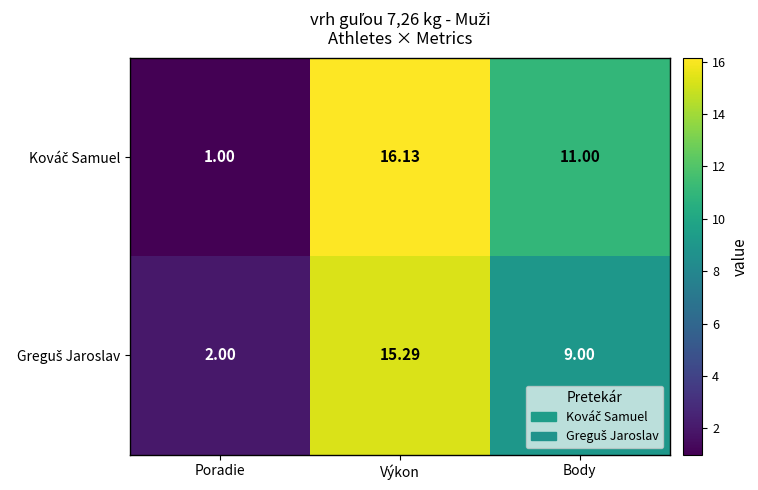

Which label corresponds to the smallest value in the chart?

Poradie